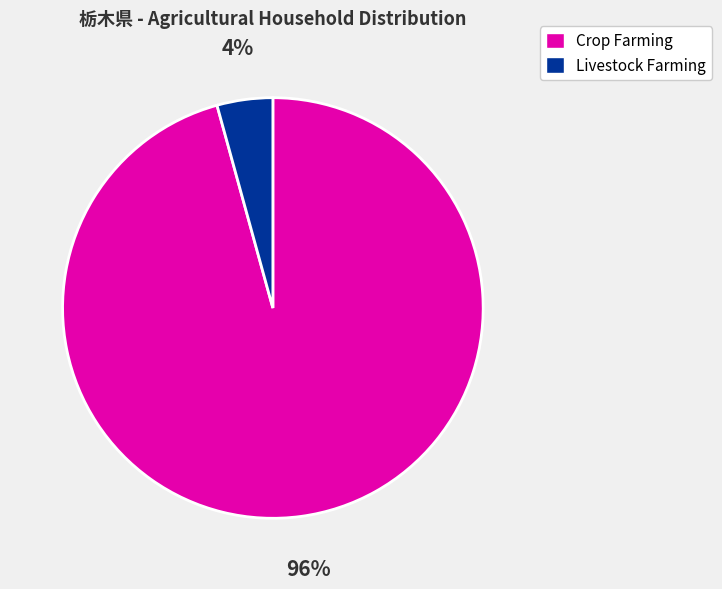

Is there any slice that represents more than half of the pie?

Yes